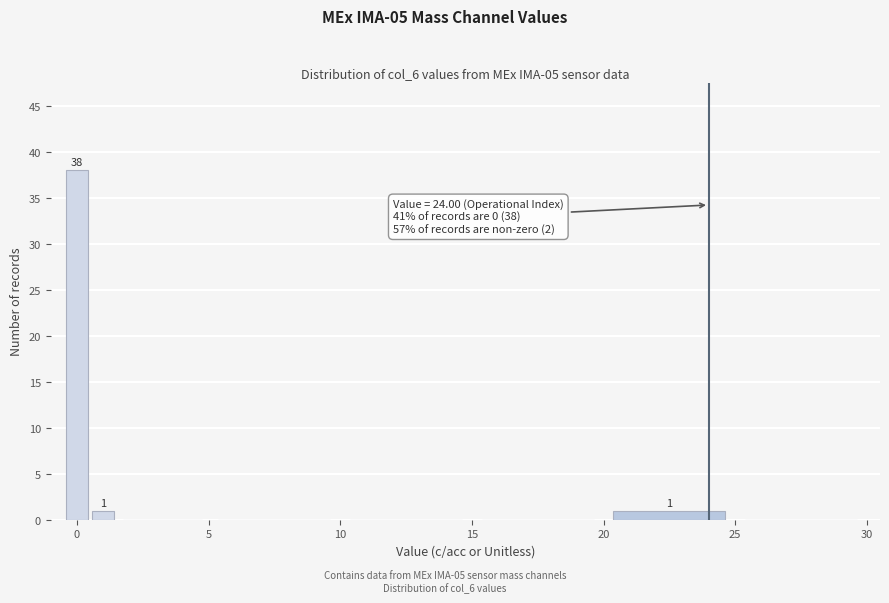

Read against the x-axis, roughly where is the centre of the tallest bar?

0.0